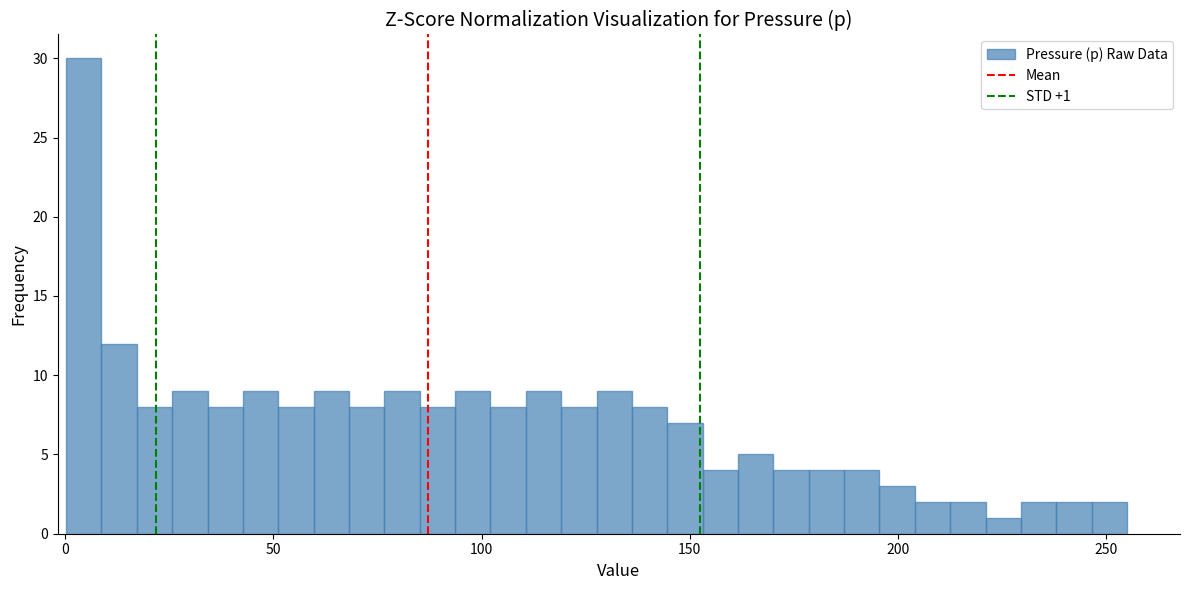

Around what value on the x-axis is the tallest bar? Give the approximate position of its centre, as read against the axis.

5